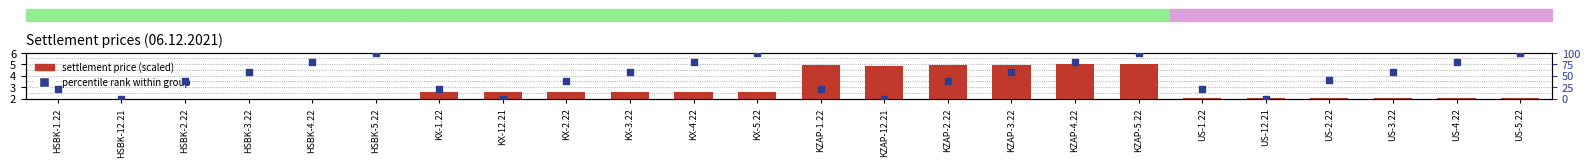

What are all the series names shown in the legend?

settlement price (scaled), percentile rank within group